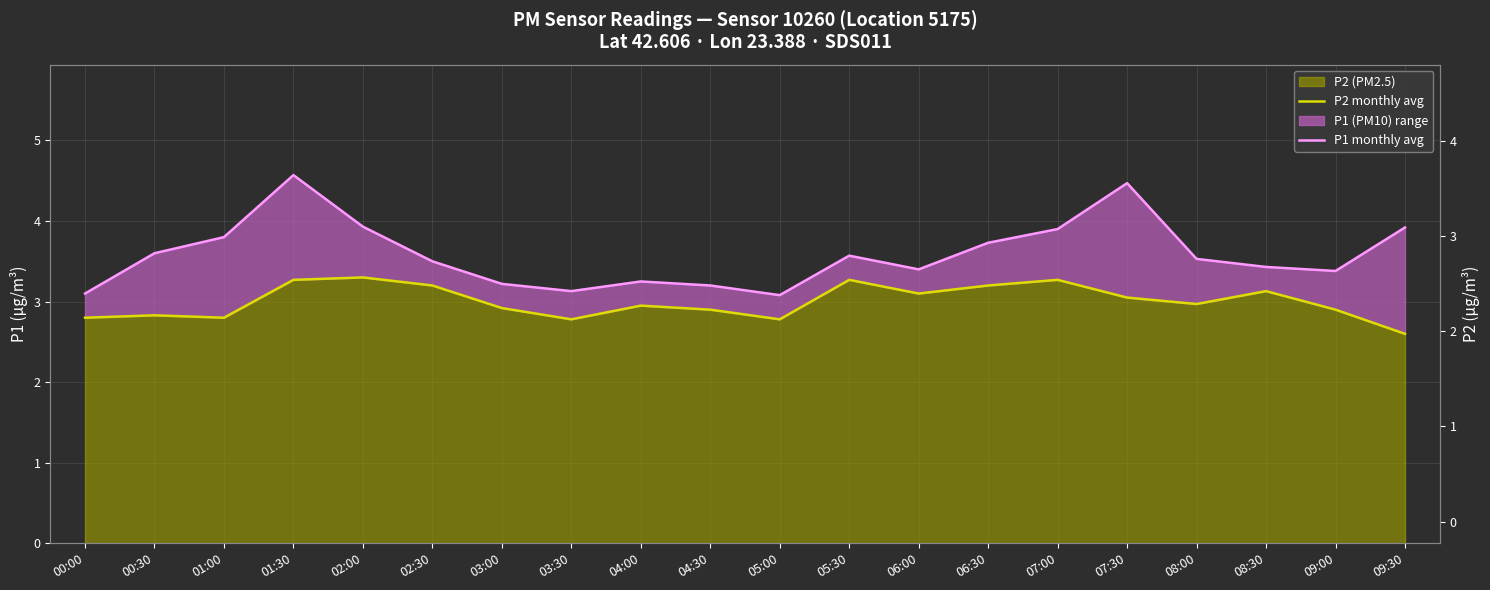

Which series has the largest total across all categories?

P1 monthly avg